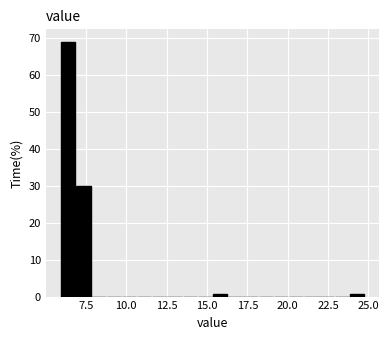

Read against the x-axis, roughly where is the centre of the tallest bar?

6.5